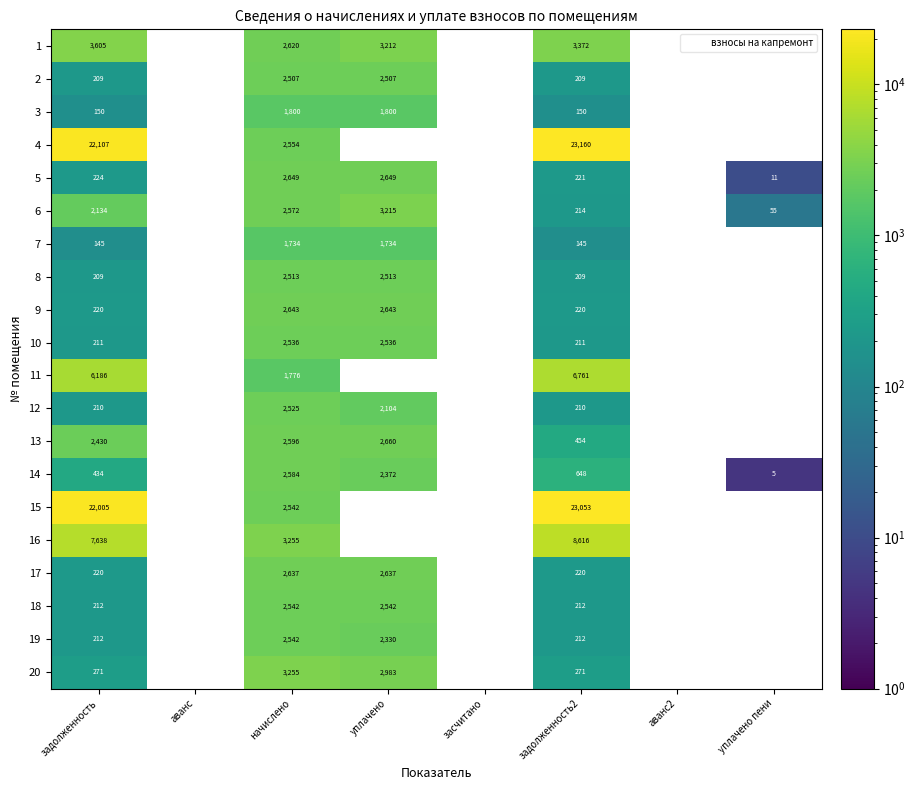

Which has a higher value, аванс2 or засчитано?

засчитано